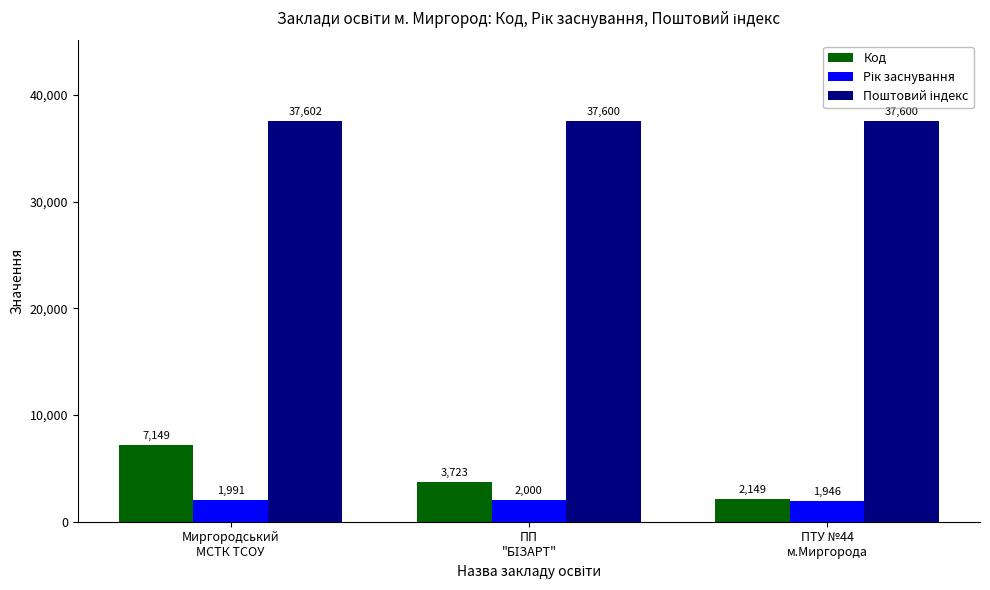

The value of Код at Миргородський
МСТК ТСОУ is 11457. True or false?

False